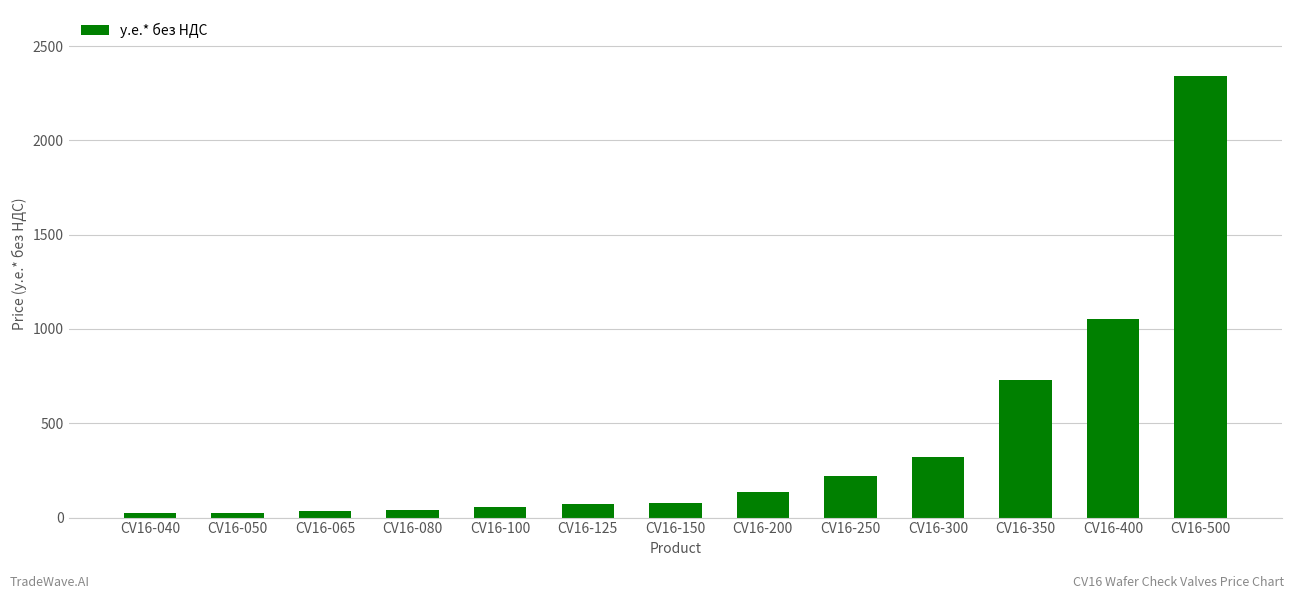

What is the greatest value displayed?

2340.1